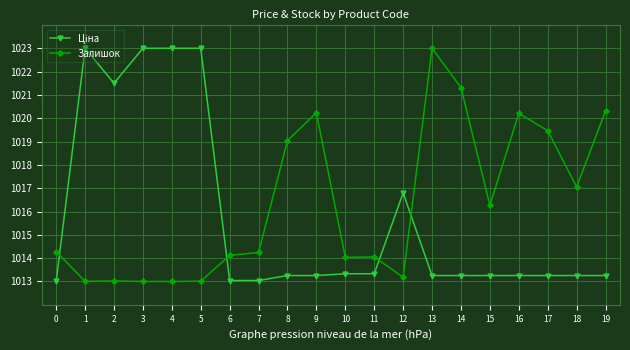

Count the number of categories in the chart.

20